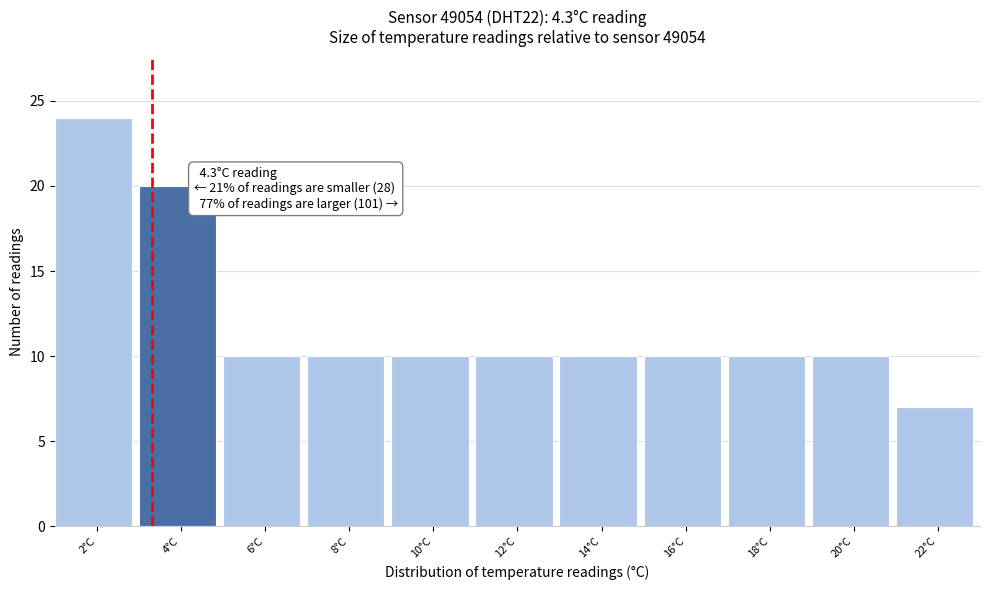

Reading right to left, list all the values displayed in this chart.

7	10	10	10	10	10	10	10	10	20	24